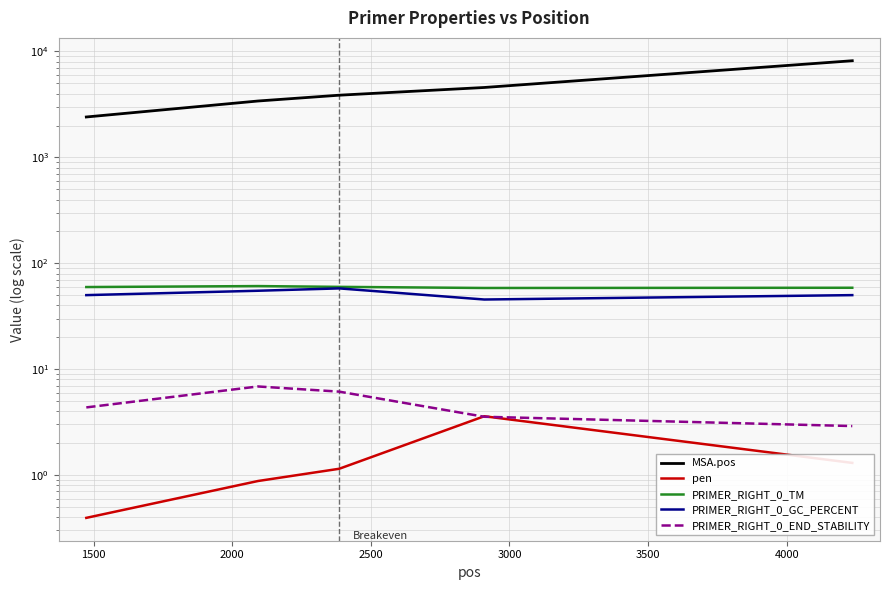

What are all the series names shown in the legend?

MSA.pos, pen, PRIMER_RIGHT_0_TM, PRIMER_RIGHT_0_GC_PERCENT, PRIMER_RIGHT_0_END_STABILITY